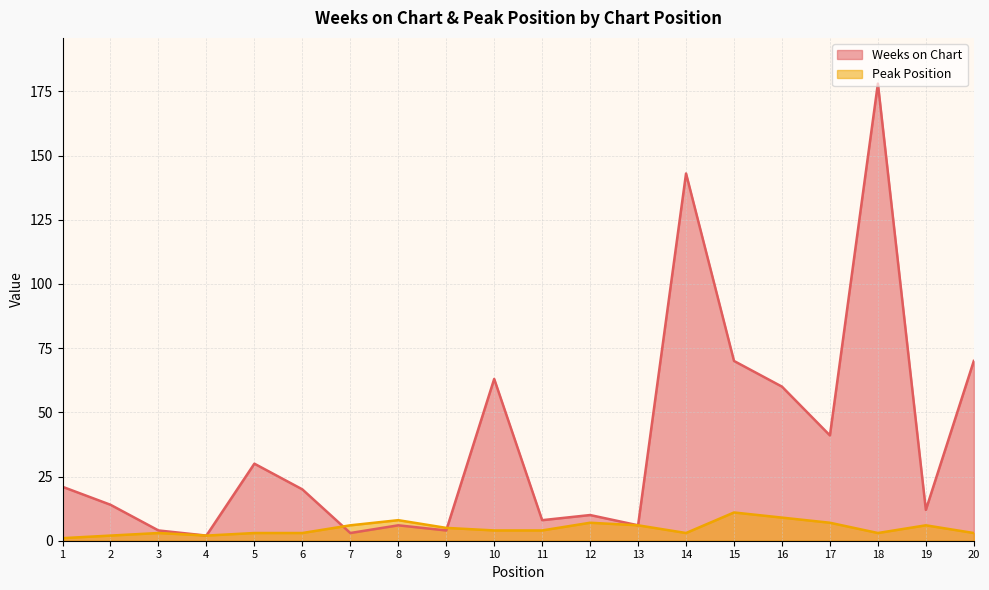

The Peak Position series shows 12 at 12. True or false?

False